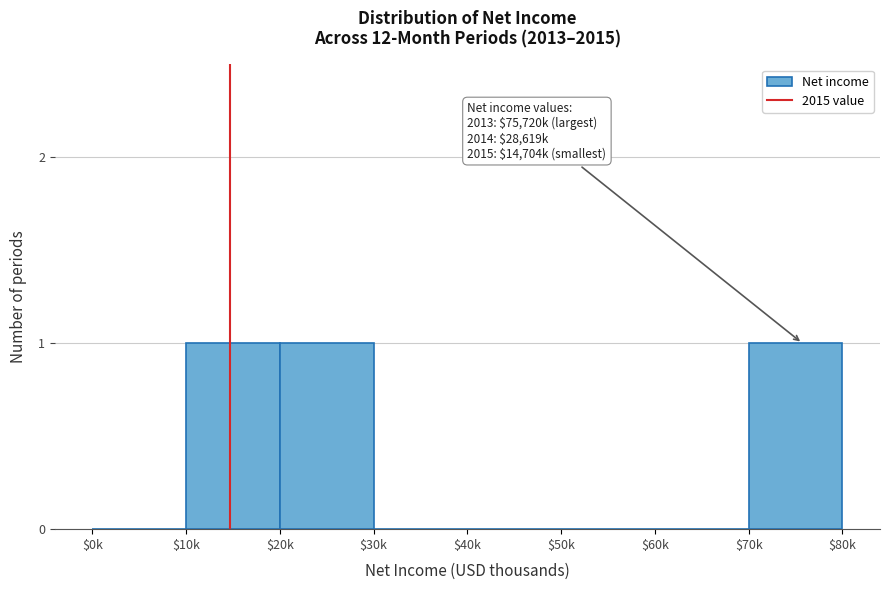

The chart shows a value of 0 at $60k. True or false?

True